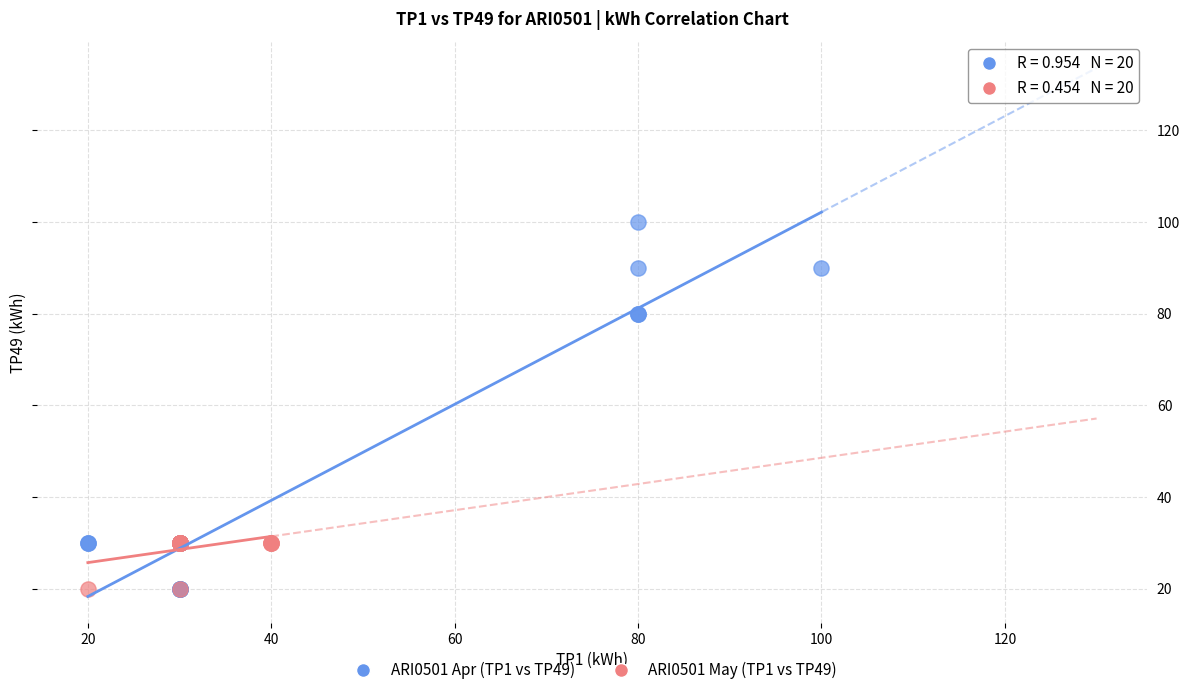

Which series has the largest Y range (max minus min)?

ARI0501 Apr (TP1 vs TP49)